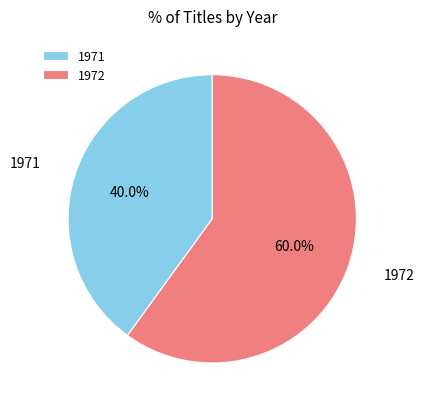

Is the sum of 1972 and 1971 greater than half?

Yes